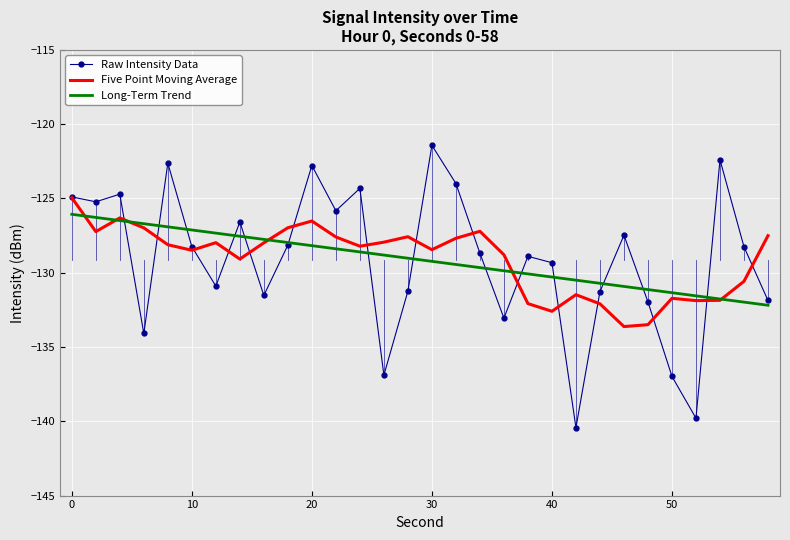

What is the smallest value displayed?

-140.4